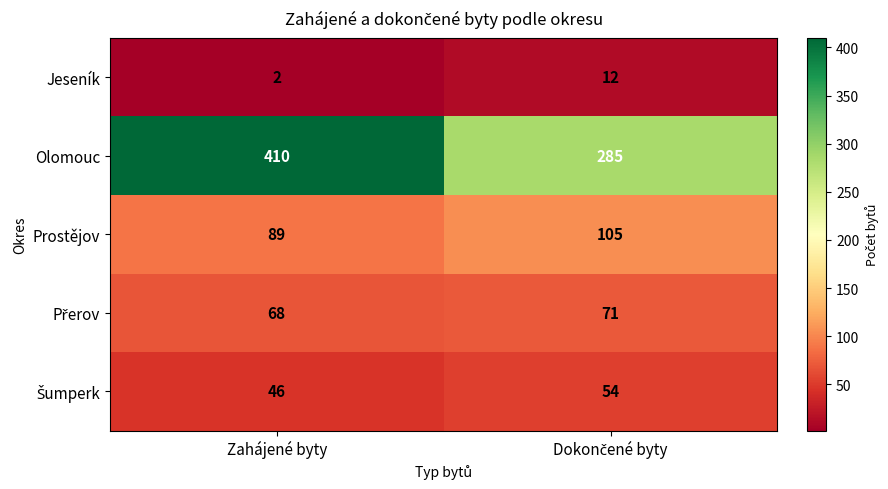

Is it true that Prostějov equals 89 at Zahájené byty?

True